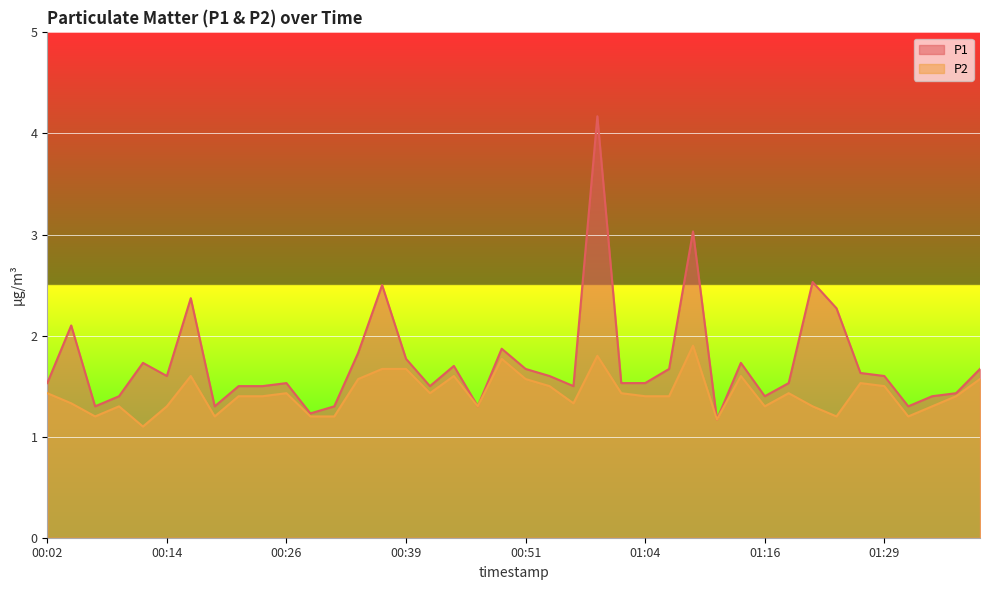

How many categories are shown in the chart?

40